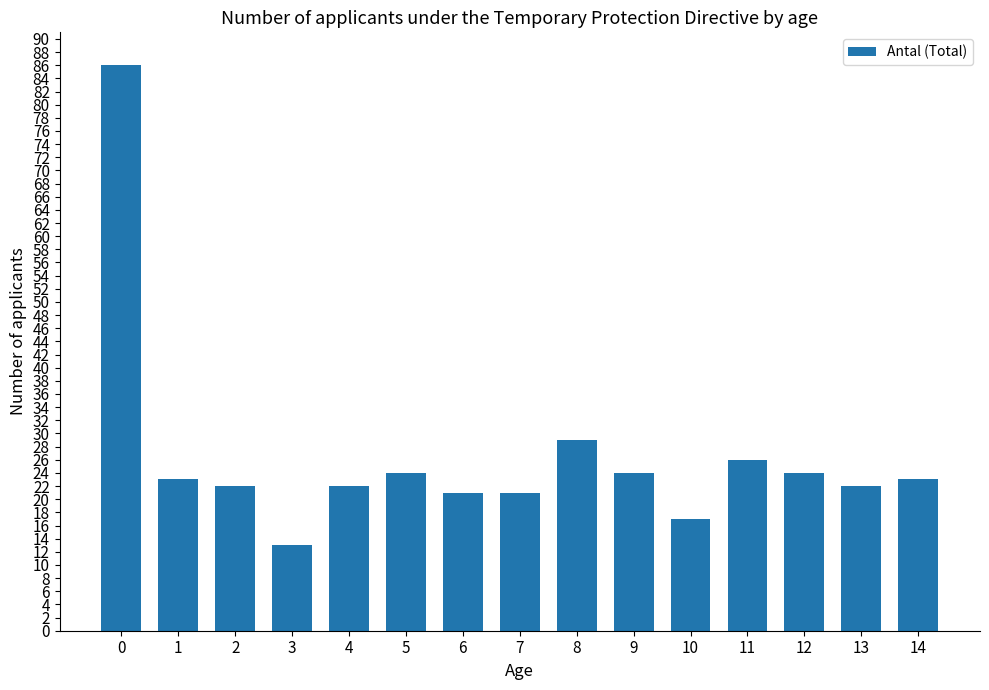

Is it true that the value at 2 is 22?

True